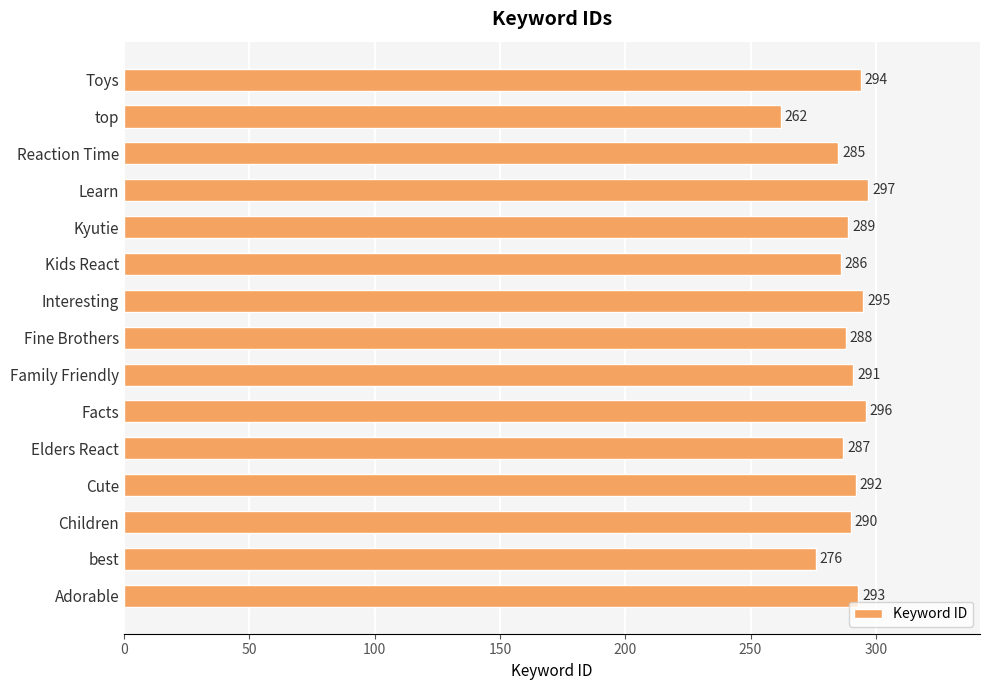

List the labels in order of value, smallest first.

top, best, Reaction Time, Kids React, Elders React, Fine Brothers, Kyutie, Children, Family Friendly, Cute, Adorable, Toys, Interesting, Facts, Learn